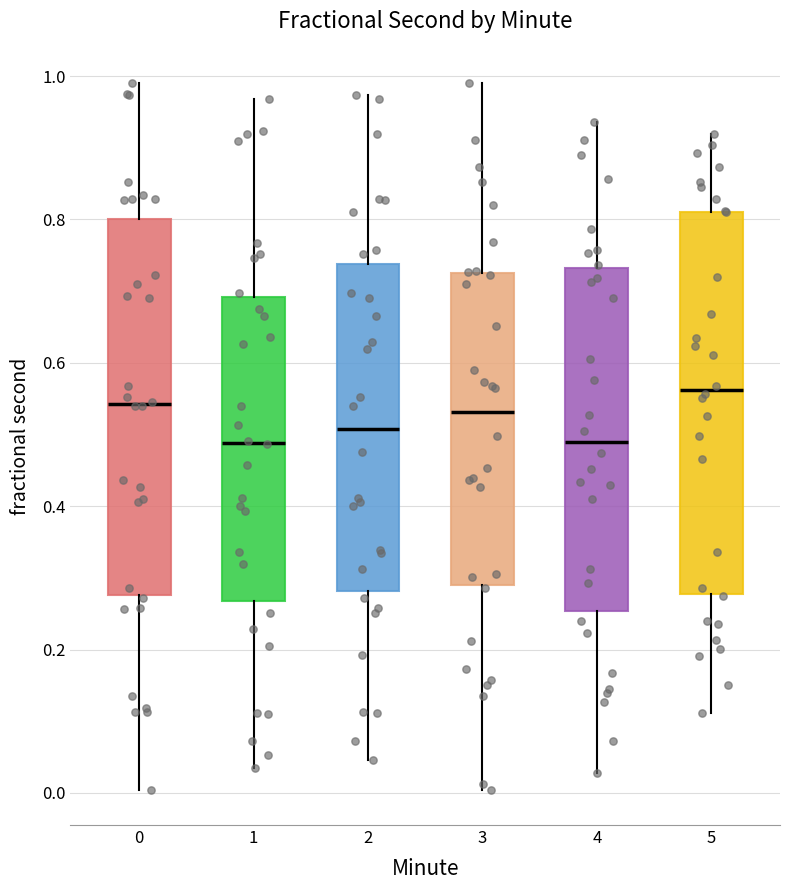

Reading left to right, read every box against the y-axis: the position of its median line, the range the box covers, and the ends of its whiskers. The values are not printed on the chart, so give them approximately, as read against the axis.

0: median 0.54, box 0.28 to 0.80, whiskers 0.00 to 1.00
1: median 0.48, box 0.26 to 0.70, whiskers 0.04 to 0.96
2: median 0.50, box 0.28 to 0.74, whiskers 0.04 to 0.98
3: median 0.54, box 0.28 to 0.72, whiskers 0.00 to 1.00
4: median 0.48, box 0.26 to 0.74, whiskers 0.02 to 0.94
5: median 0.56, box 0.28 to 0.82, whiskers 0.12 to 0.92